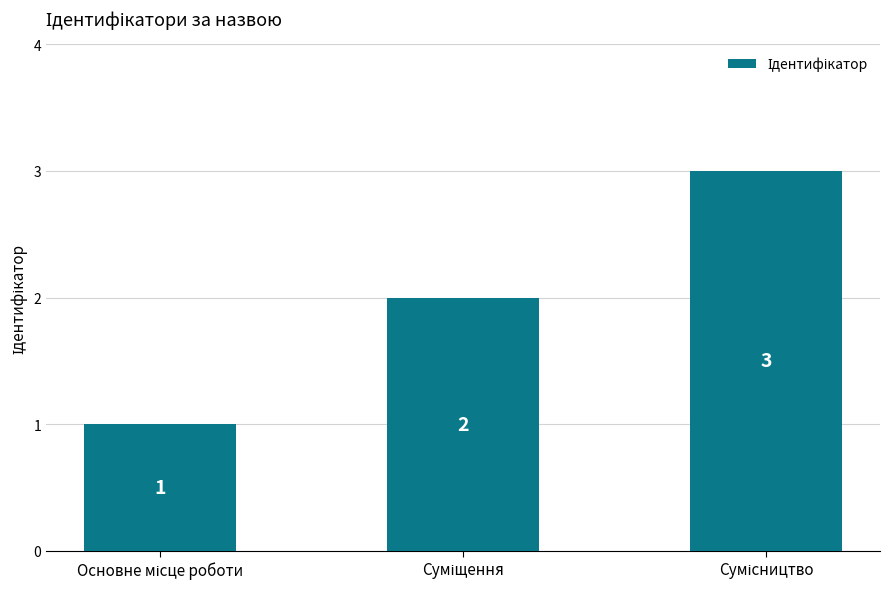

How many values are between 1 and 3?

3